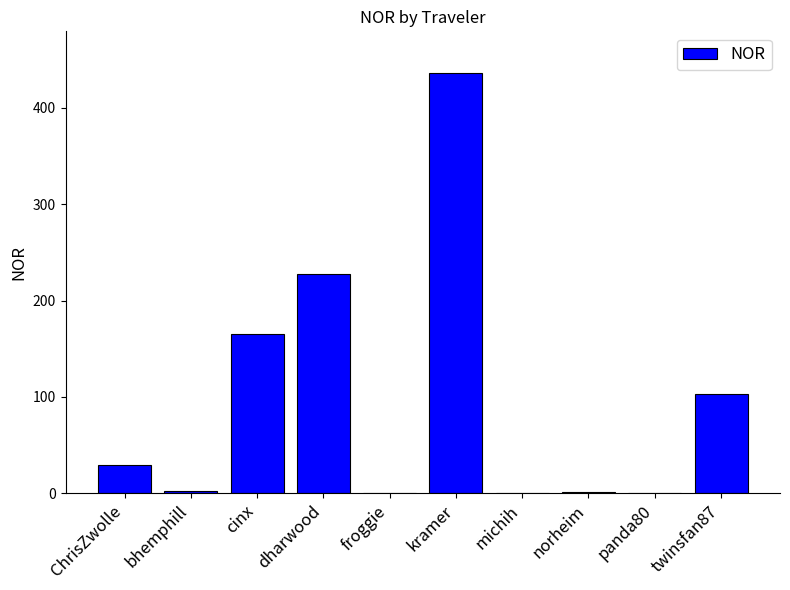

What is the greatest value displayed?

435.7